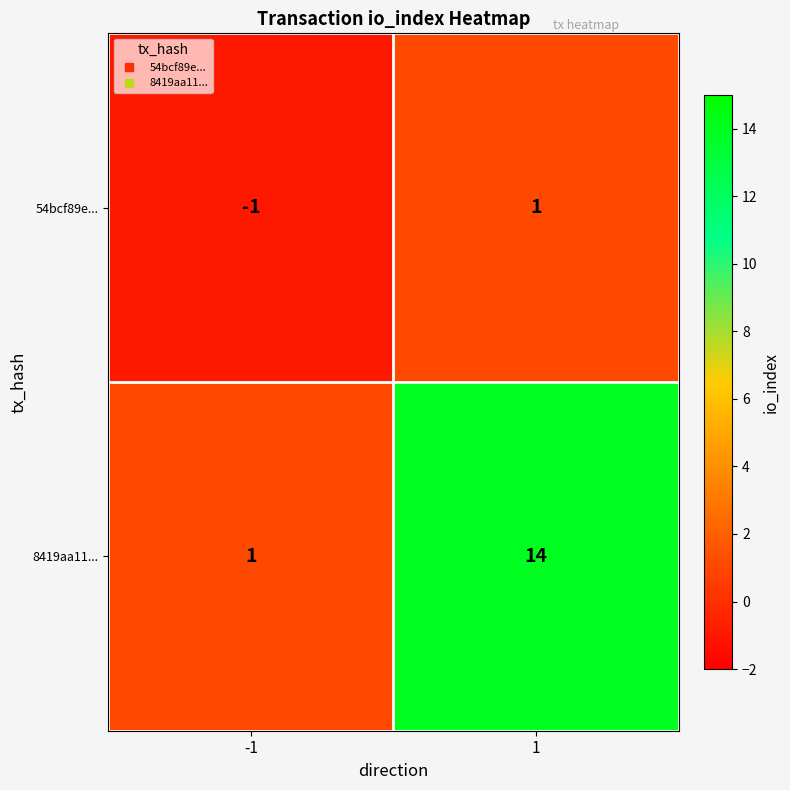

The 54bcf89e... series shows 0 at 1. True or false?

False